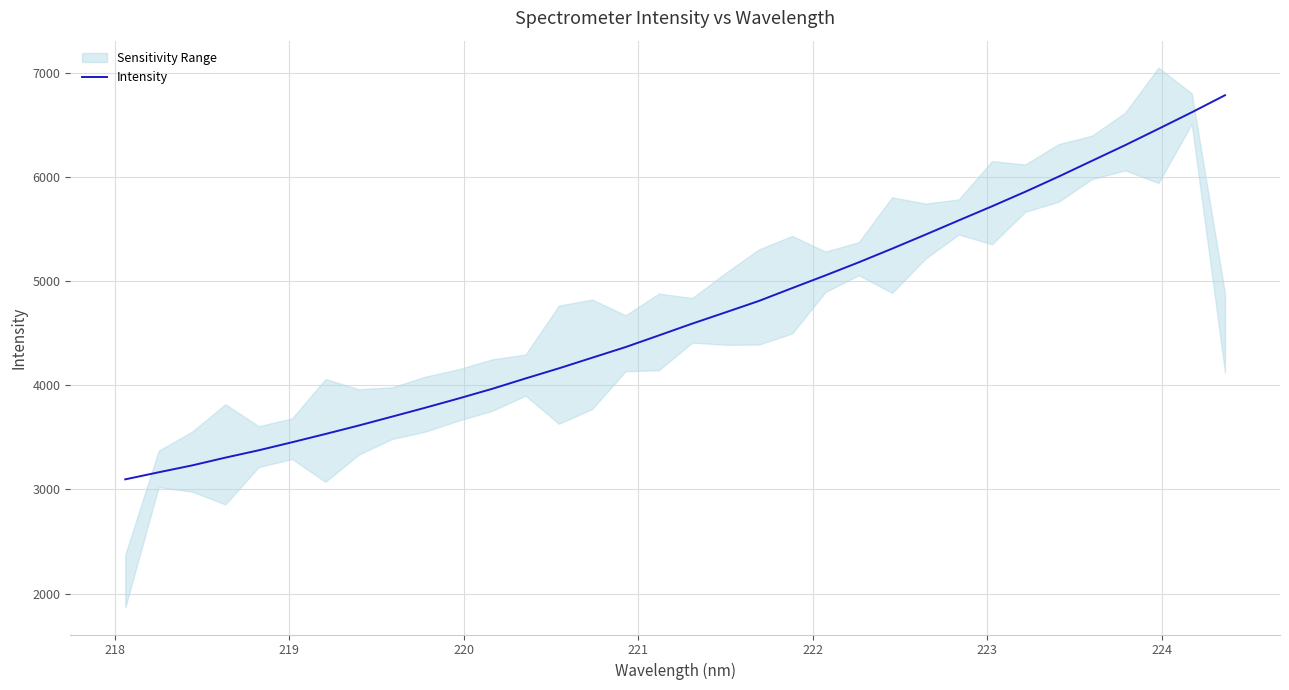

What is the maximum value for Intensity?

6783.7